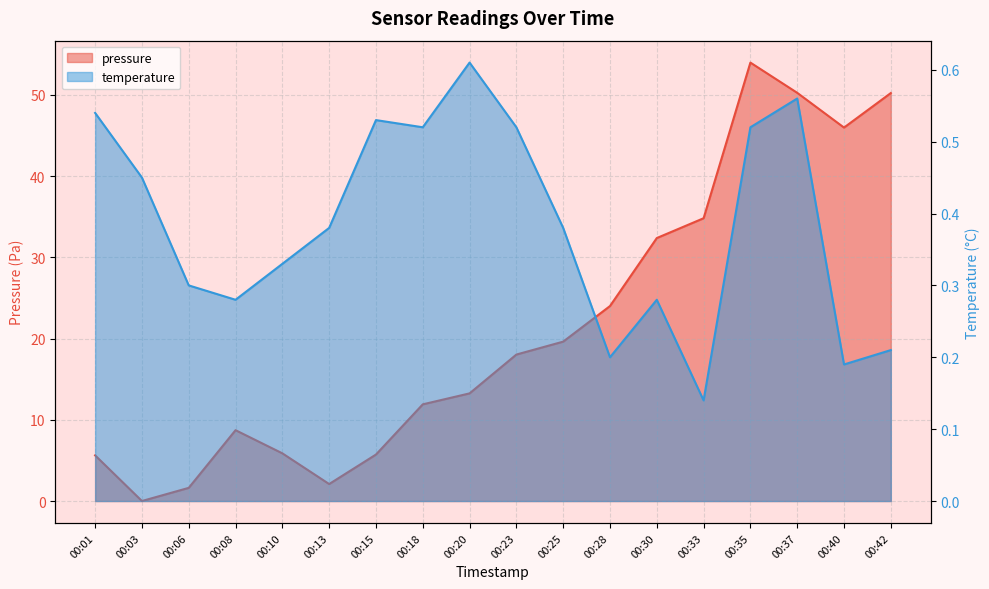

Rank the series by their maximum value, from lowest to highest.

temperature, pressure